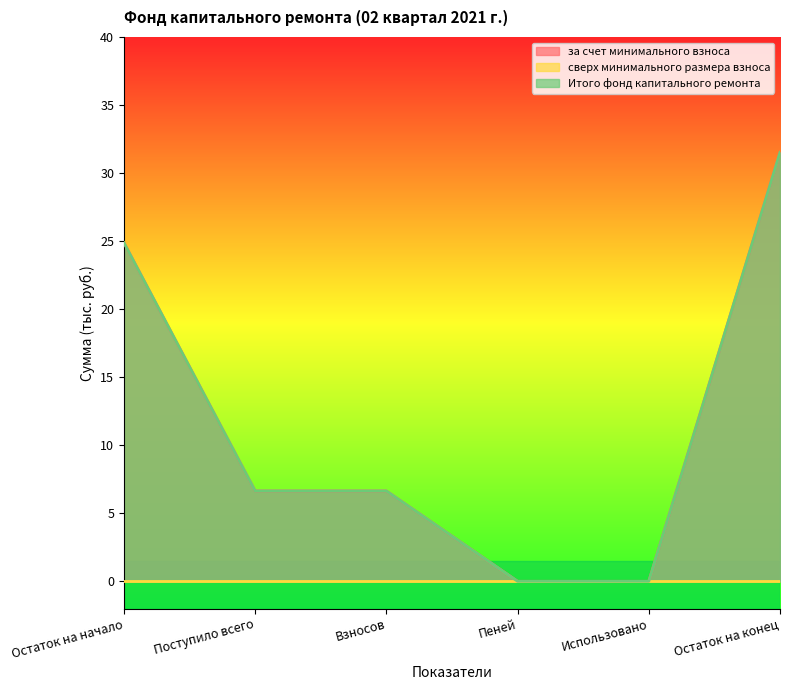

Which series has the widest spread of values?

за счет минимального взноса